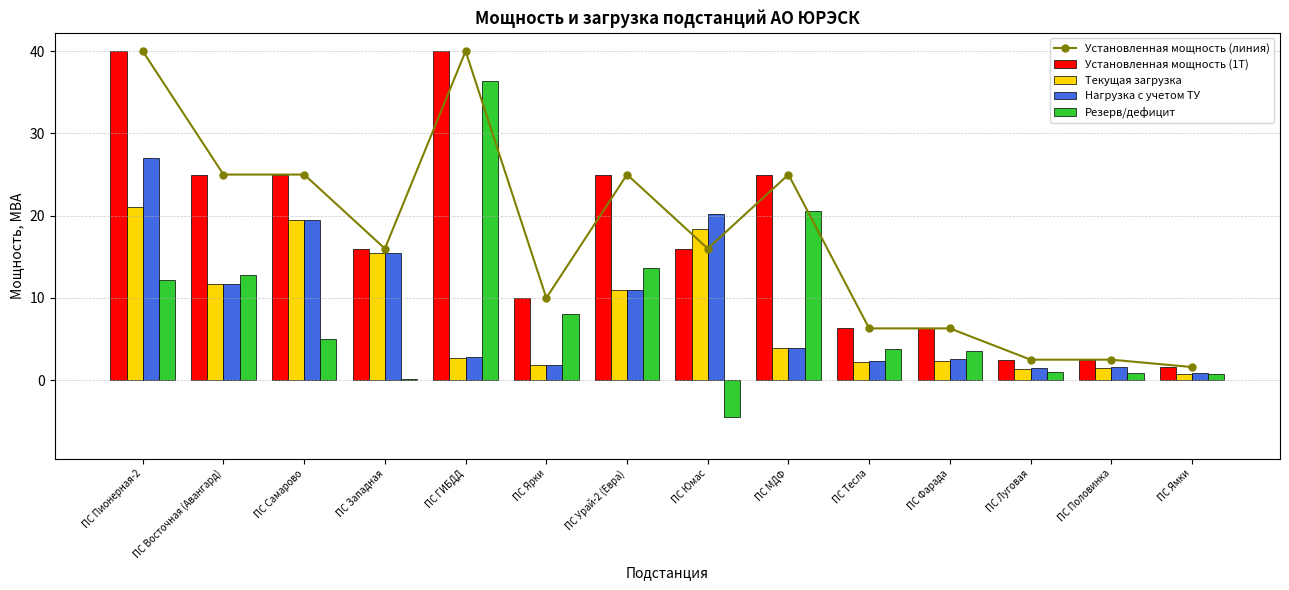

Reading left to right, list all the values displayed in this chart.

Установленная мощность (линия): 40.0	25.0	25.0	16.0	40.0	10.0	25.0	16.0	25.0	6.3	6.3	2.5	2.5	1.6
Установленная мощность (1Т): 40.0	25.0	25.0	16.0	40.0	10.0	25.0	16.0	25.0	6.3	6.3	2.5	2.5	1.6
Текущая загрузка: 21.1	11.7	19.5	15.5	2.7	1.8	10.9	18.3	3.9	2.2	2.3	1.4	1.5	0.8
Нагрузка с учетом ТУ: 27.0	11.7	19.5	15.5	2.9	1.8	10.9	20.2	3.9	2.4	2.6	1.5	1.6	0.8
Резерв/дефицит: 12.2	12.8	5.0	0.2	36.3	8.0	13.6	-4.5	20.6	3.8	3.6	1.0	0.9	0.7